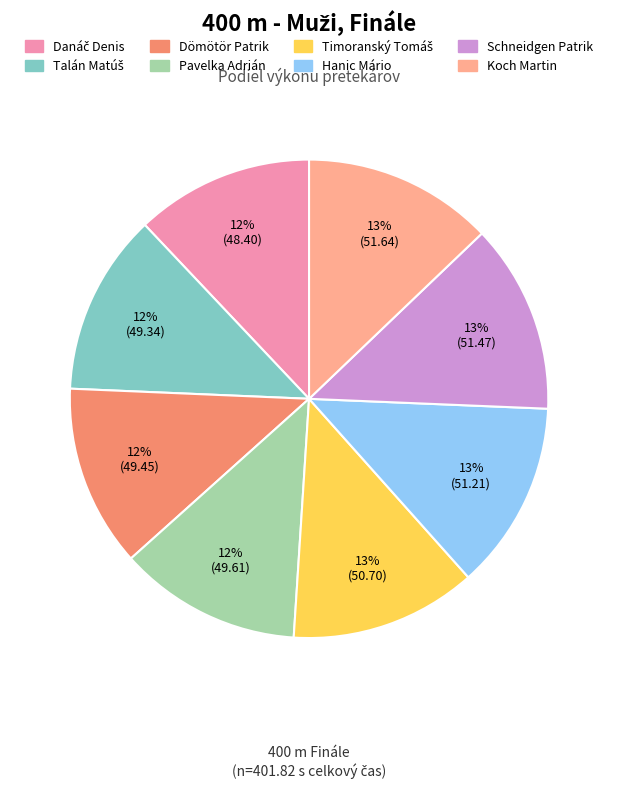

What is the ratio of the value at Pavelka Adrián to the value at Dömötör Patrik?

1.0